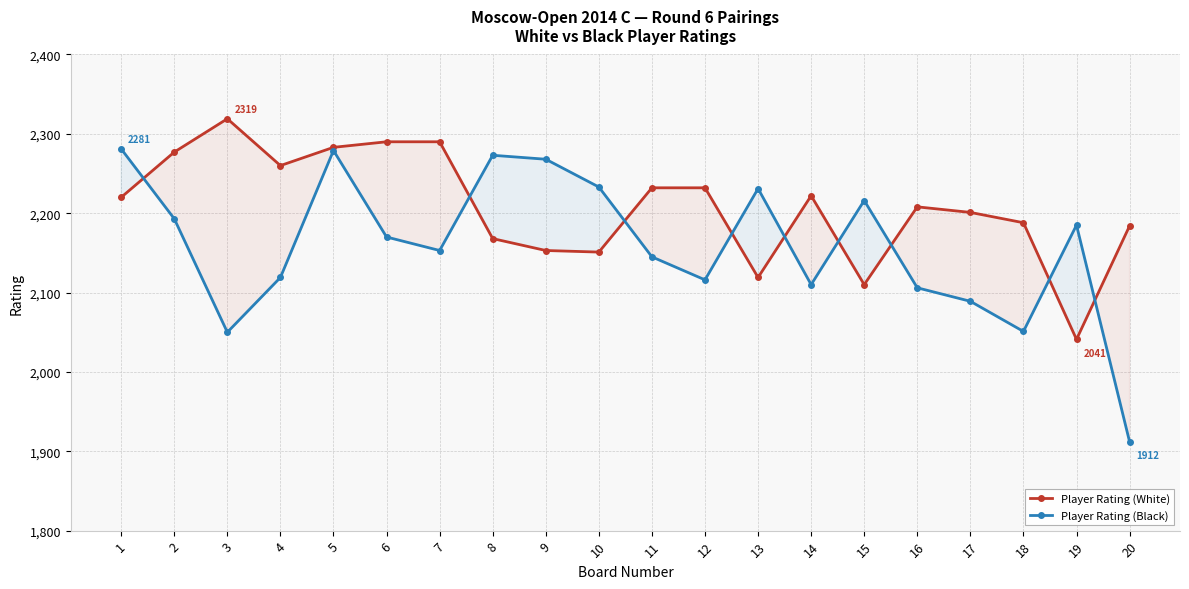

Is the value of Player Rating (Black) at 14 greater than the value of Player Rating (White) at 14?

No